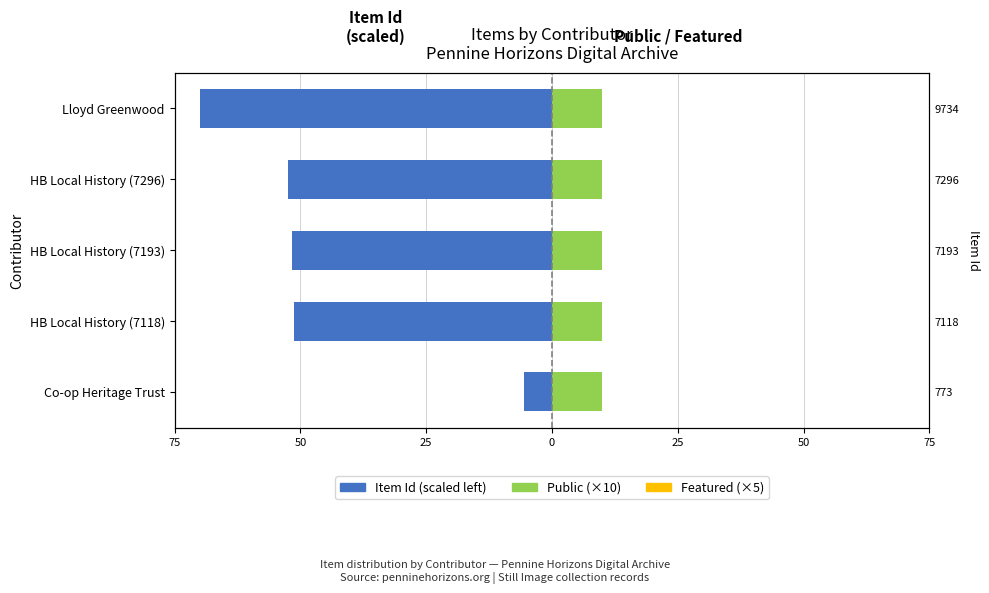

The Public (×10) series shows 0.8 at 0. True or false?

False